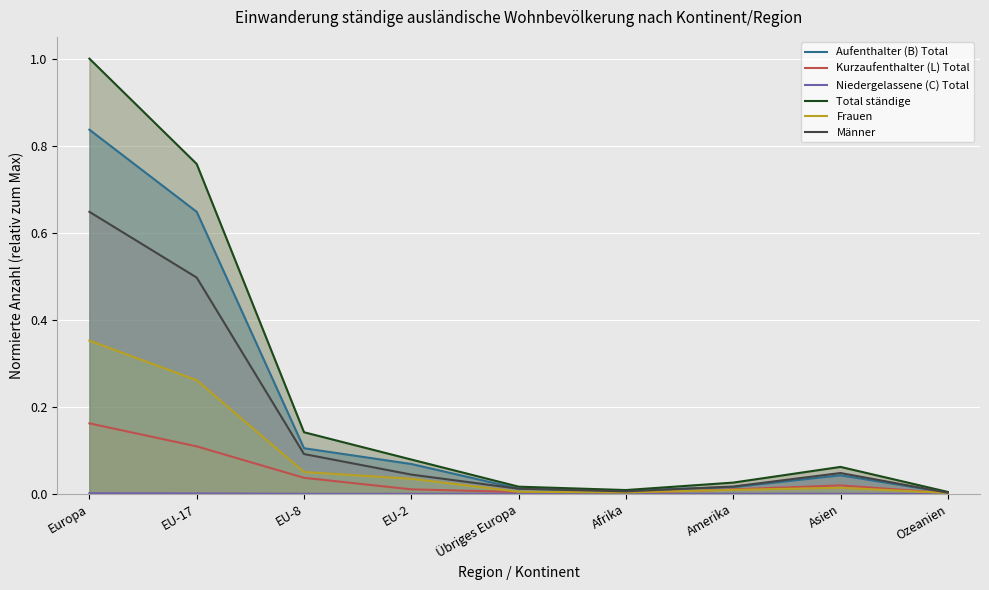

What position from the right is Übriges Europa?

5